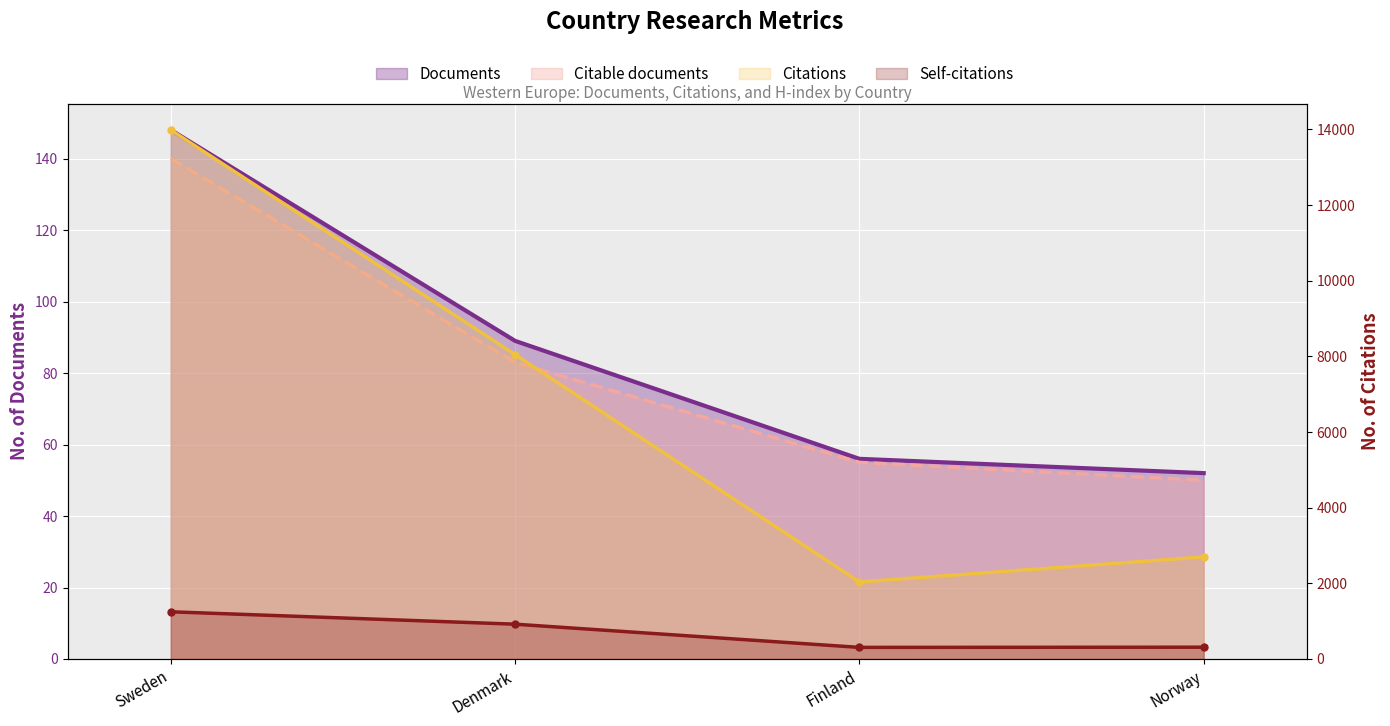

What is the maximum value shown in the chart?

13983